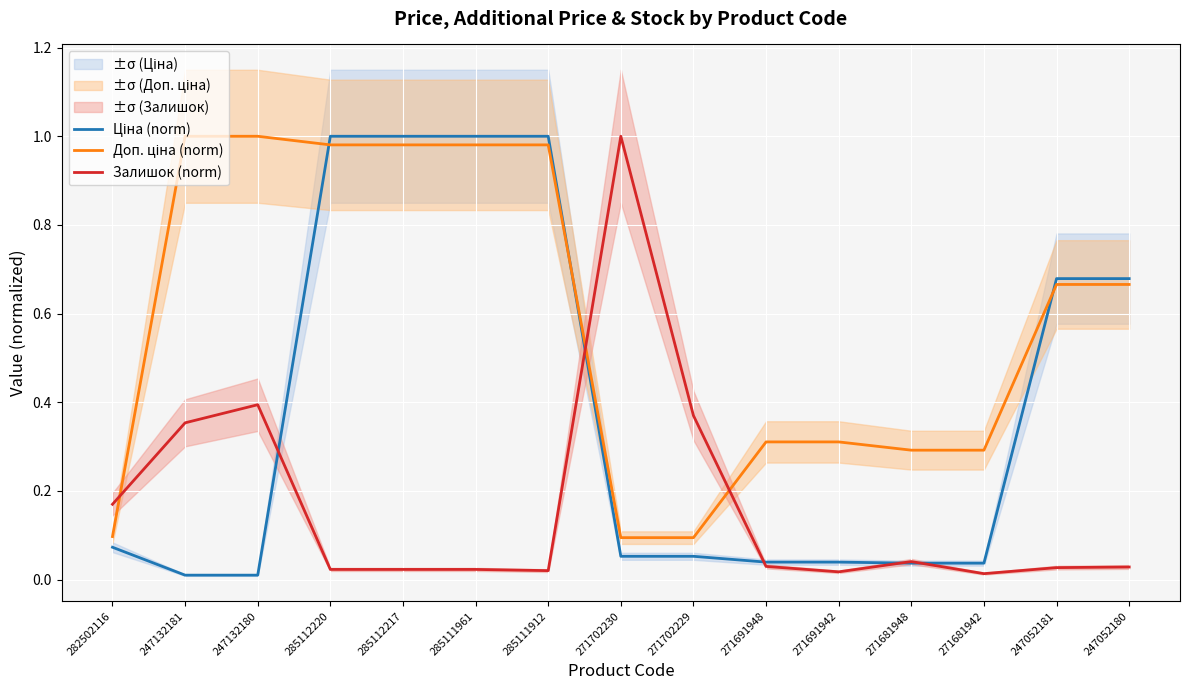

What is the spread (max minus min) of values at 285112220?

1.0